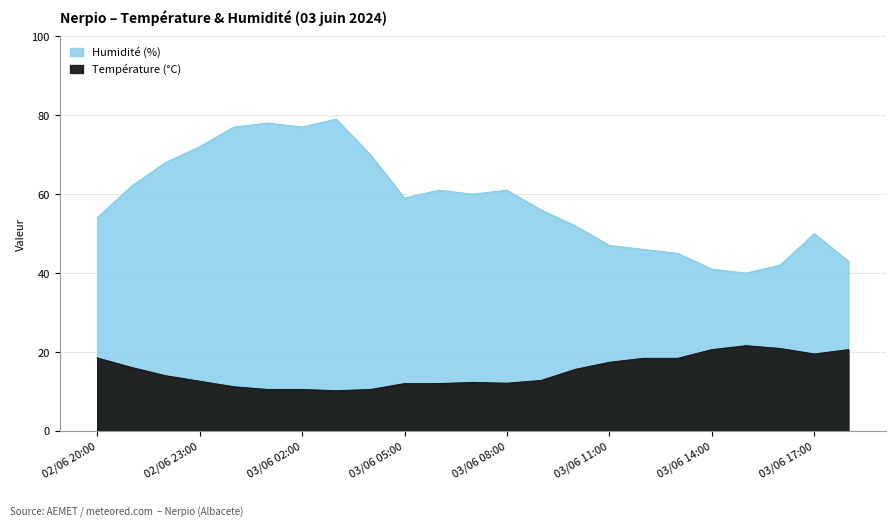

What is the maximum value for Température (°C)?

21.6